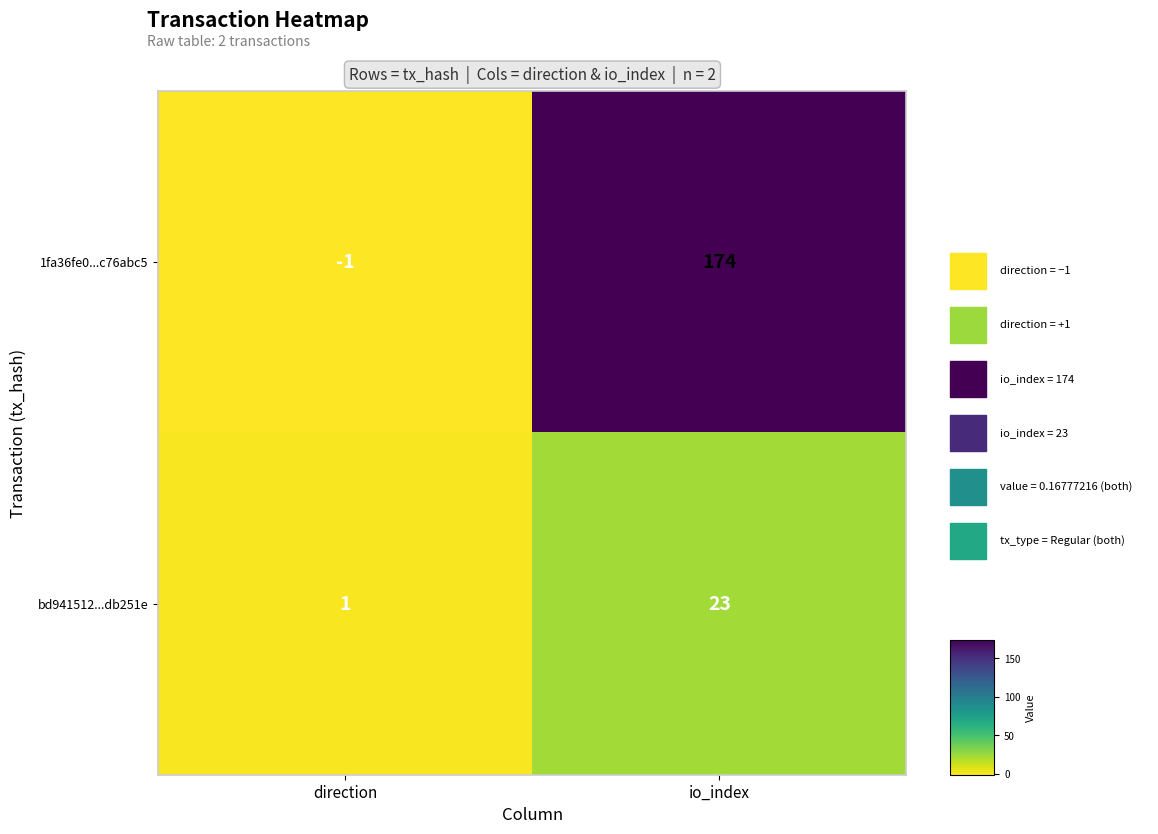

What is the total value across all series at io_index?

197